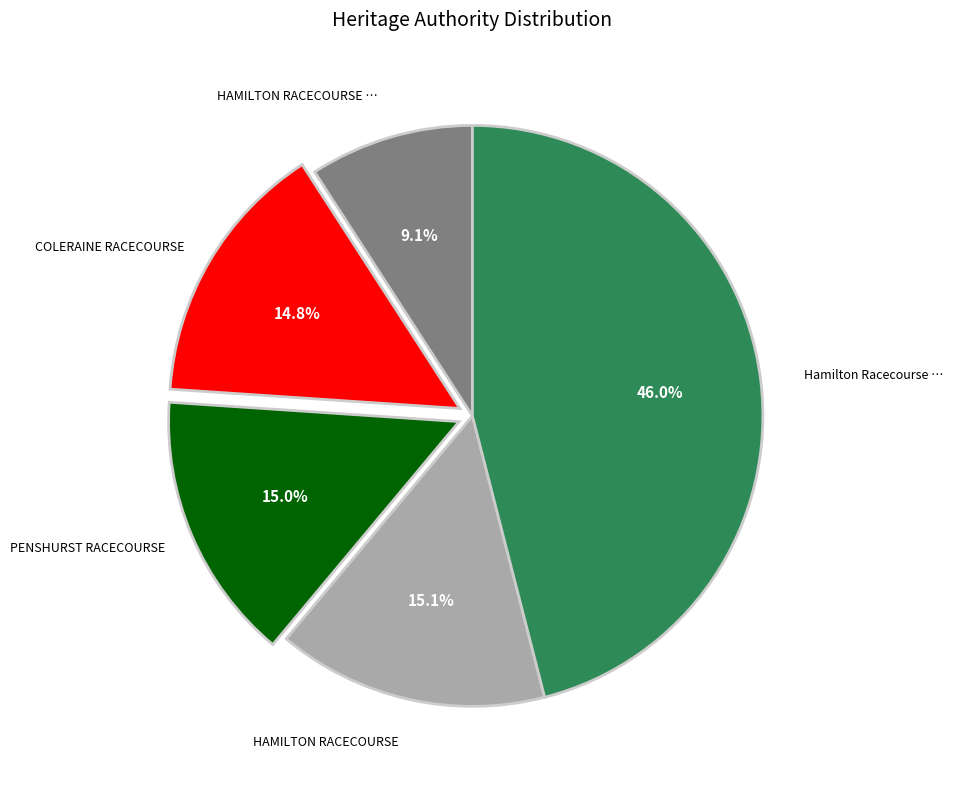

Is there a majority slice in this chart?

No